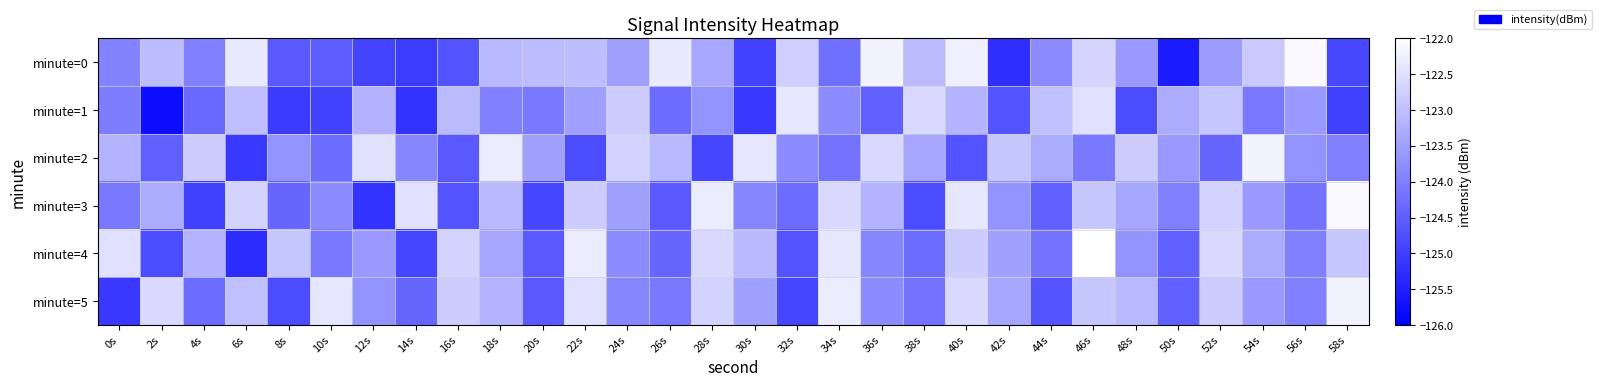

Which series changed the most between 36s and 40s?

minute=2